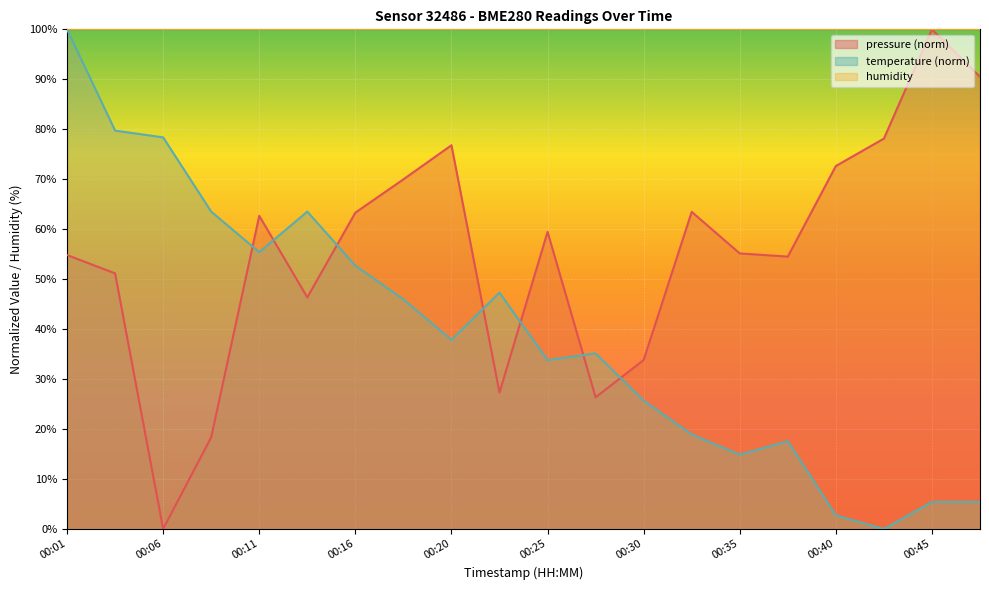

The temperature series shows 5.4 at 00:45. True or false?

True